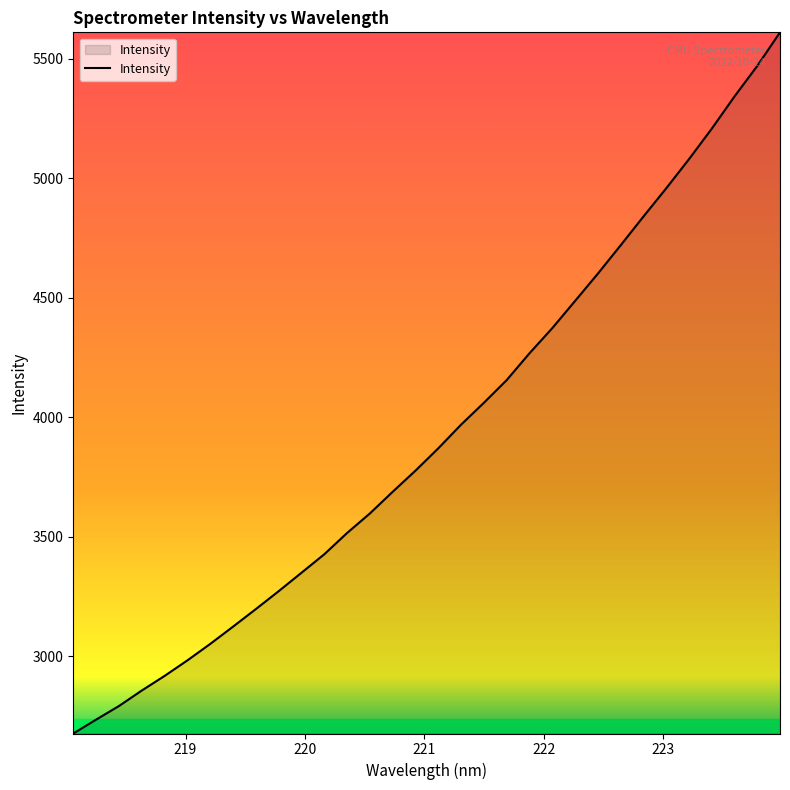

Reading left to right, list all the values displayed in this chart.

2676.7	2734.8	2791.6	2856.4	2917.5	2982.6	3051.4	3123.7	3197.2	3272.0	3349.1	3426.4	3515.5	3597.2	3687.9	3776.3	3869.6	3968.6	4060.0	4154.9	4267.0	4372.2	4485.9	4600.0	4718.5	4838.8	4956.9	5078.8	5206.4	5341.3	5469.2	5609.6